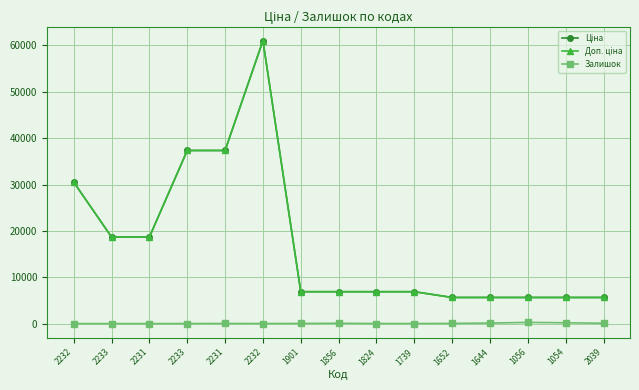

Is this an area chart (filled region under the line)?

No